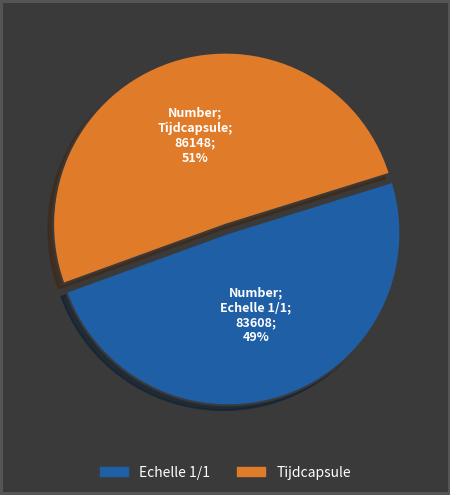

Count the number of slices in the pie.

2